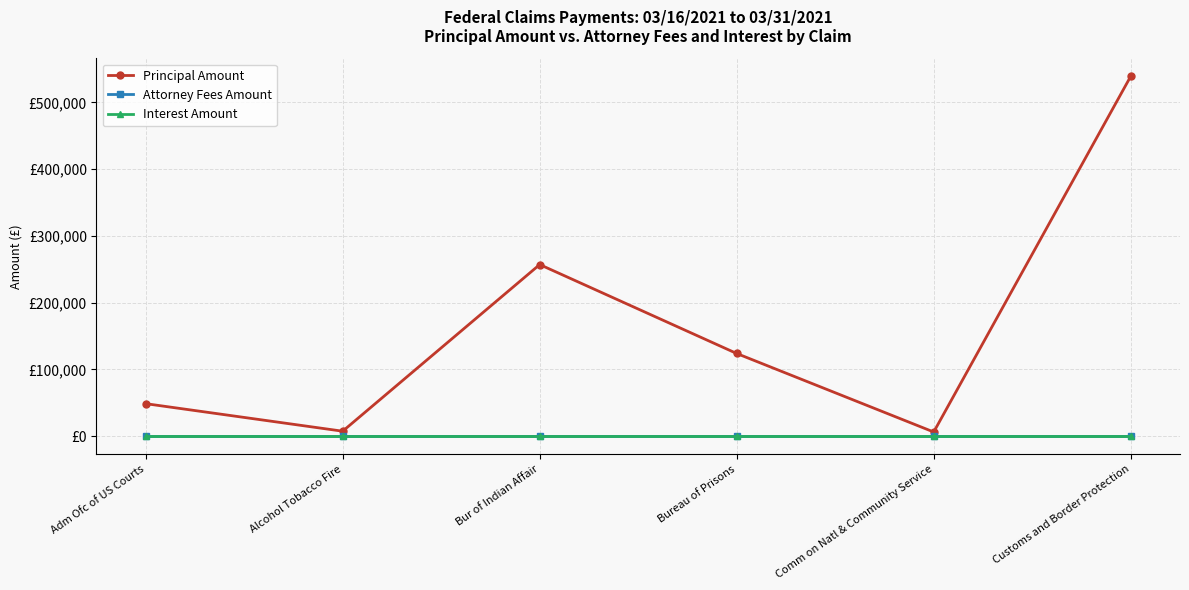

What is the value of the Principal Amount point at the 5th from the left?

6160.8